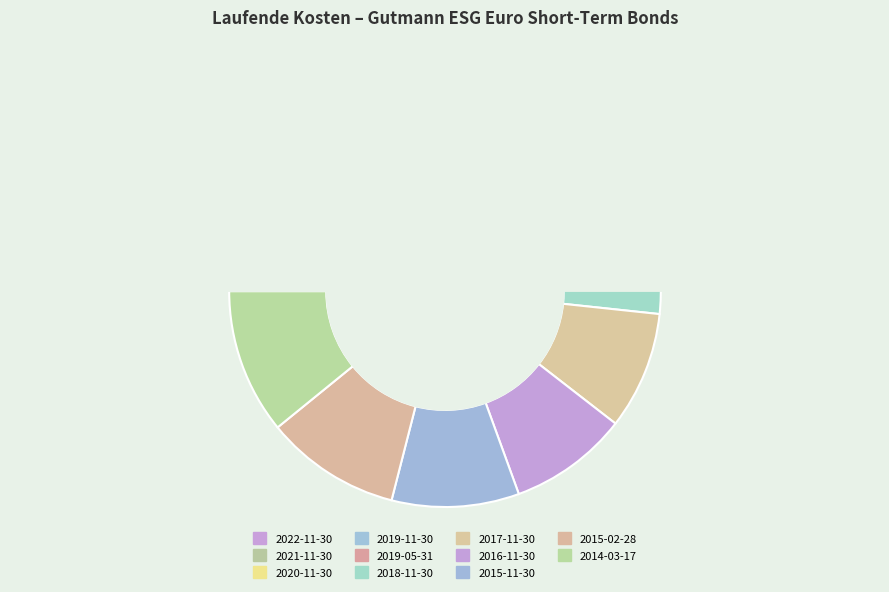

Count the number of slices in the pie.

11